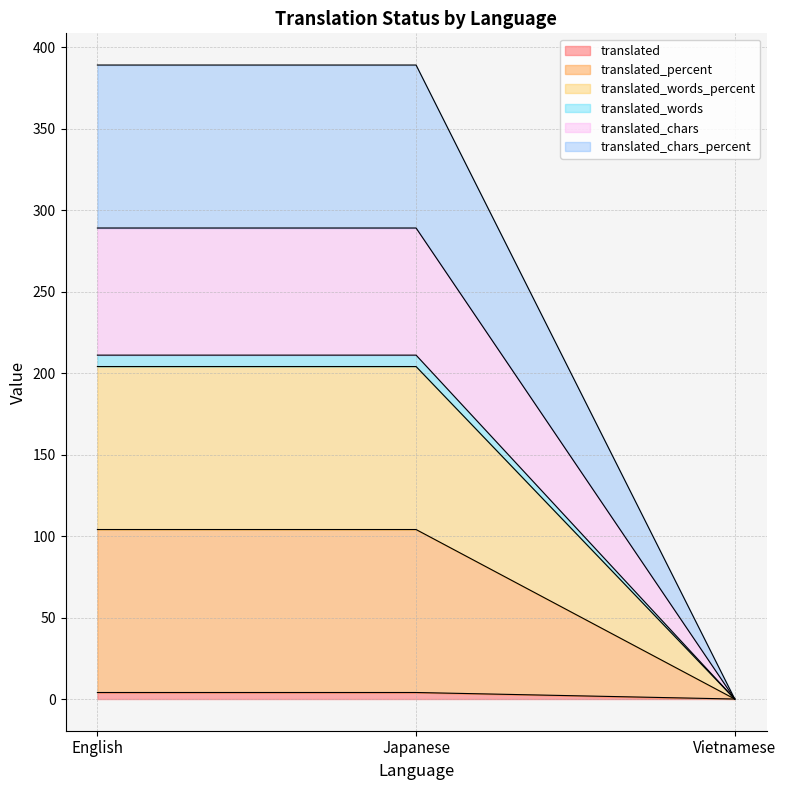

Which series has the largest total across all categories?

translated_words_percent